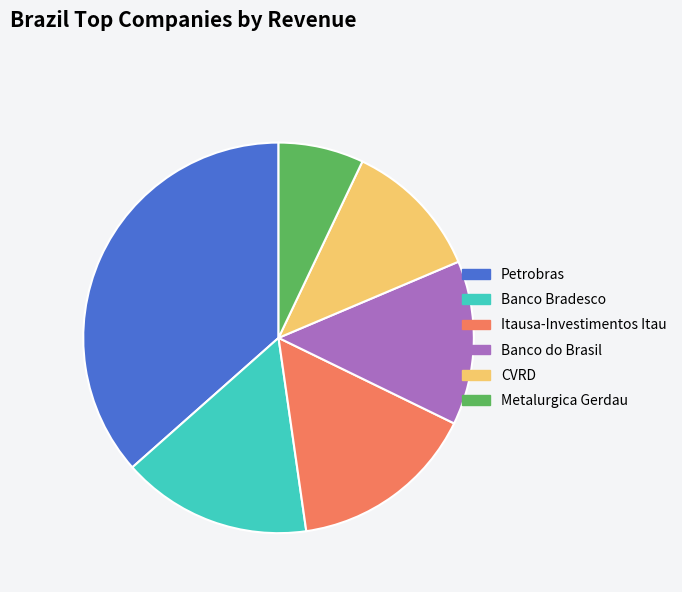

The Petrobras slice represents 37% of the pie. True or false?

True